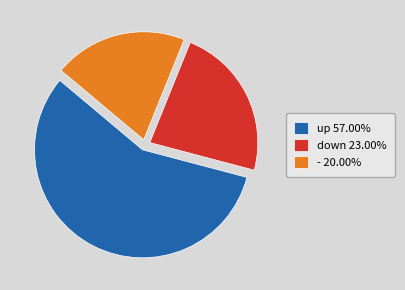

Which slice is the largest?

up